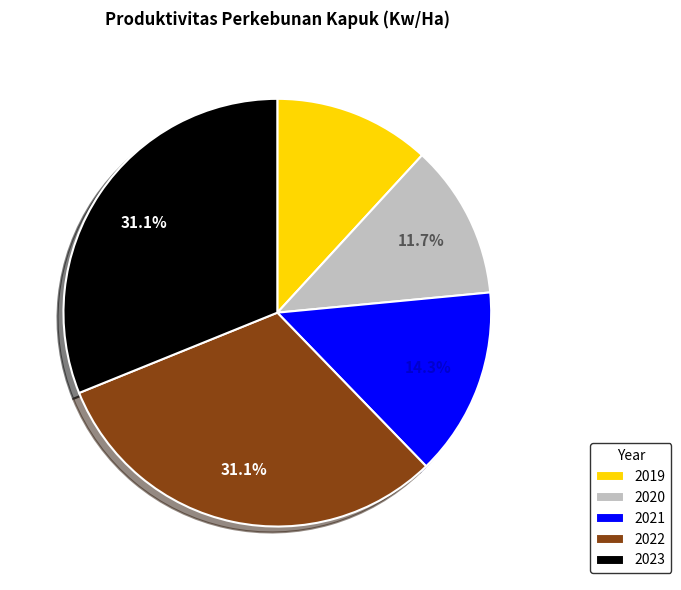

The 2022 slice represents 31% of the pie. True or false?

True